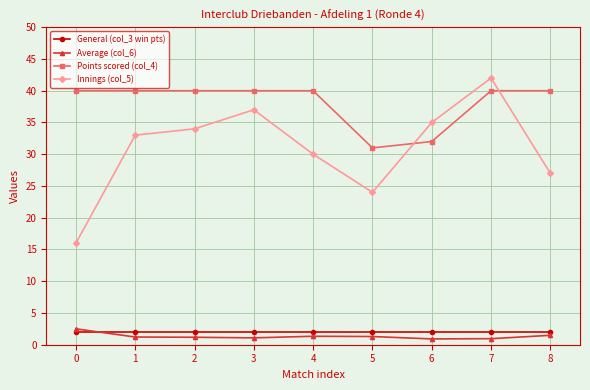

At which label does Innings (col_5) reach its minimum?

0